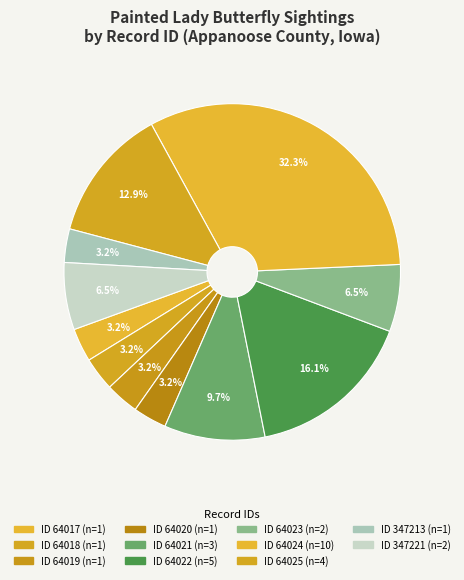

How many slices are in this pie chart?

11